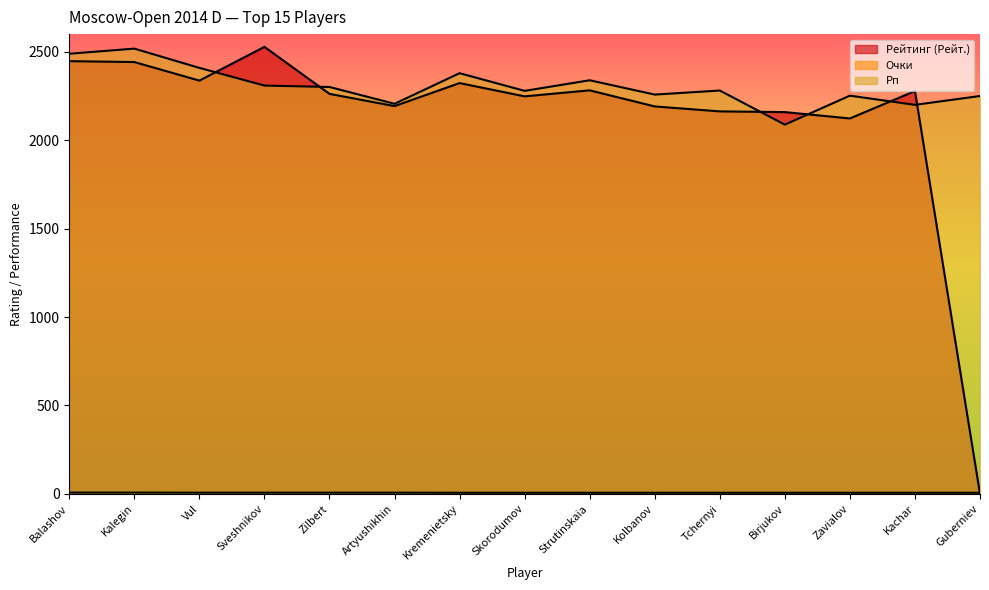

Reading left to right, transcribe all the data shown in this chart.

Рейтинг (Рейт.): Balashov=2447.0	Kalegin=2442.0	Vul=2337.0	Sveshnikov=2528.0	Zilbert=2262.0	Artyushikhin=2193.0	Kremenietsky=2323.0	Skorodumov=2248.0	Strutinskaia=2282.0	Kolbanov=2191.0	Tchernyi=2163.0	Birjukov=2159.0	Zavialov=2123.0	Kachar=2278.0	Guberniev=0.0
Очки: Balashov=7.5	Kalegin=7.5	Vul=7.0	Sveshnikov=7.0	Zilbert=7.0	Artyushikhin=7.0	Kremenietsky=6.5	Skorodumov=6.5	Strutinskaia=6.5	Kolbanov=6.5	Tchernyi=6.5	Birjukov=6.5	Zavialov=6.5	Kachar=6.5	Guberniev=6.5
Рп: Balashov=2489.0	Kalegin=2518.0	Vul=2409.0	Sveshnikov=2309.0	Zilbert=2301.0	Artyushikhin=2206.0	Kremenietsky=2379.0	Skorodumov=2279.0	Strutinskaia=2339.0	Kolbanov=2258.0	Tchernyi=2281.0	Birjukov=2088.0	Zavialov=2252.0	Kachar=2200.0	Guberniev=2250.0